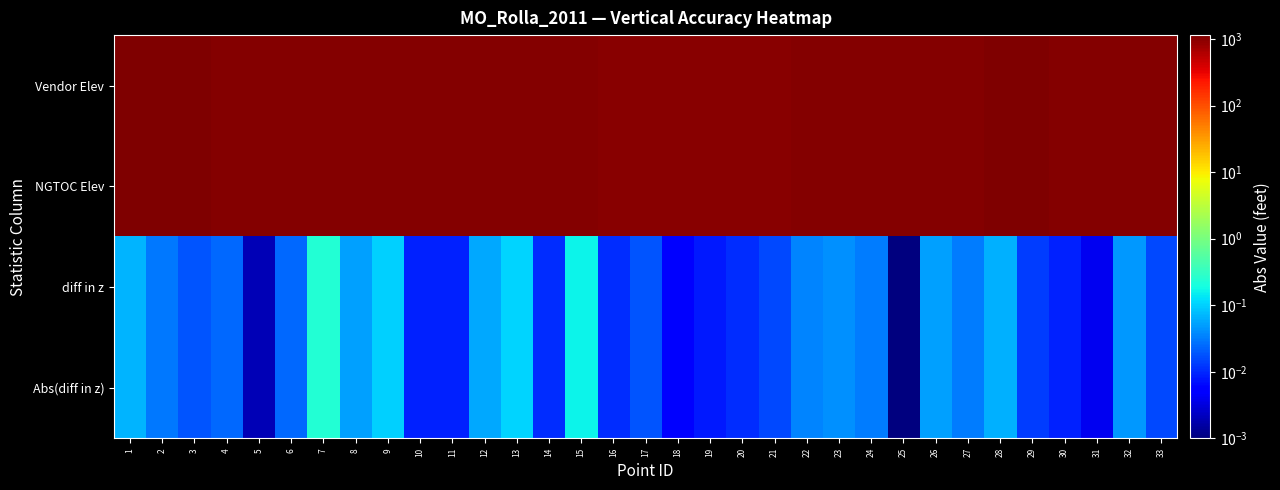

Between 21 and 25, which is larger?

25